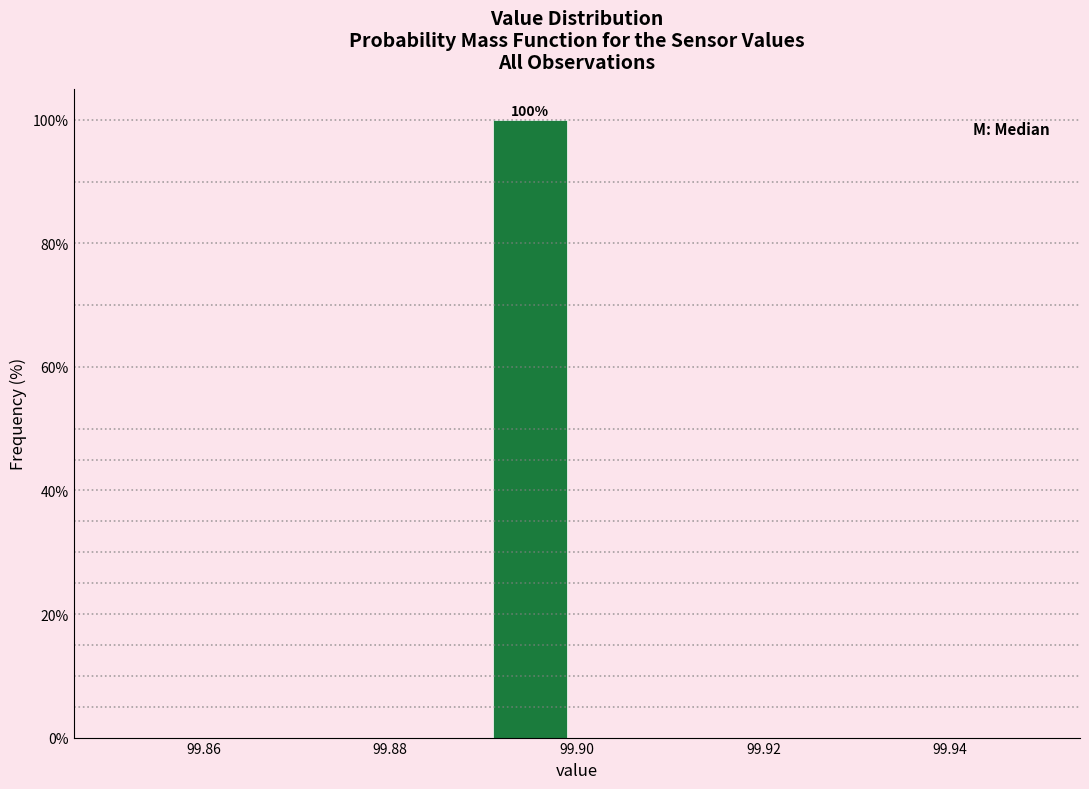

Which range on the x-axis has the tallest bar?

99.89 to 99.90